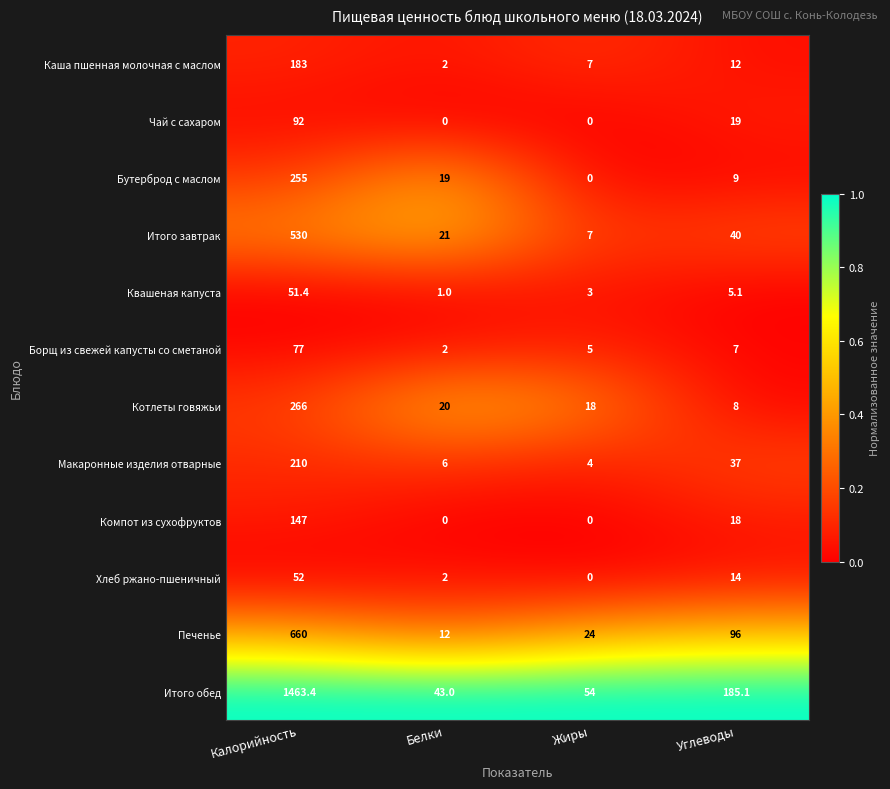

What is the spread (max minus min) of values at Белки?

43.0